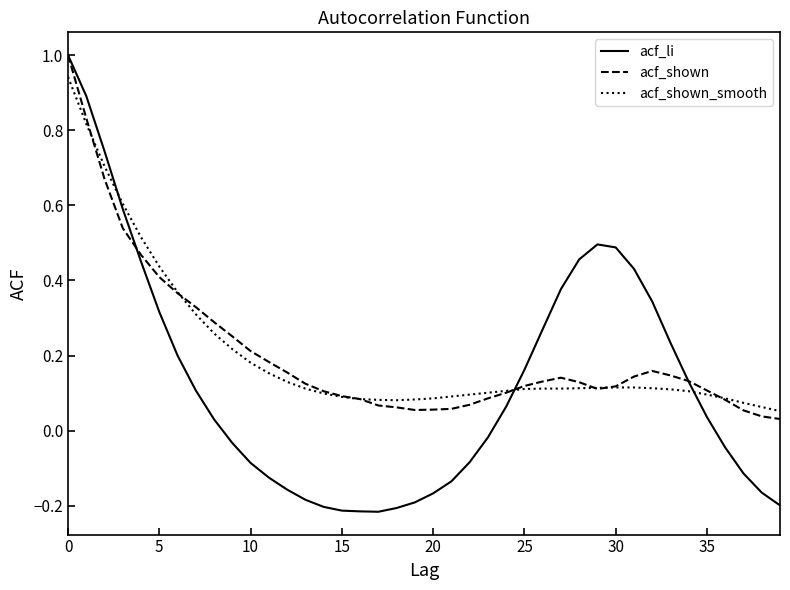

What is the difference between the maximum and second lowest values in the acf_li series?

1.2